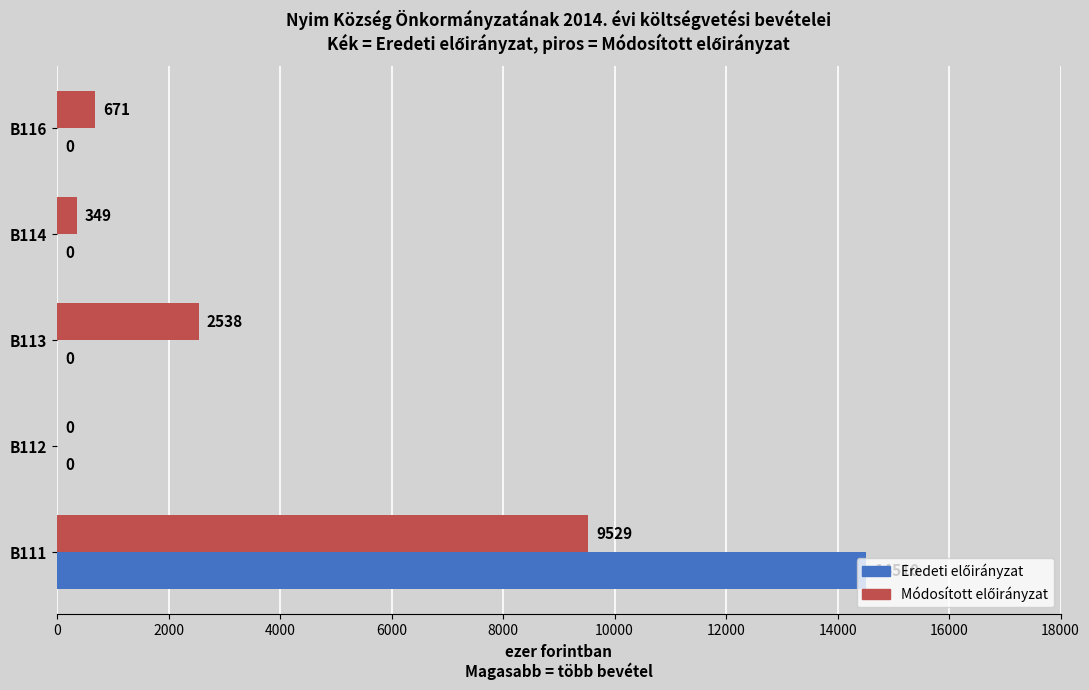

What is the maximum value shown in the chart?

14510